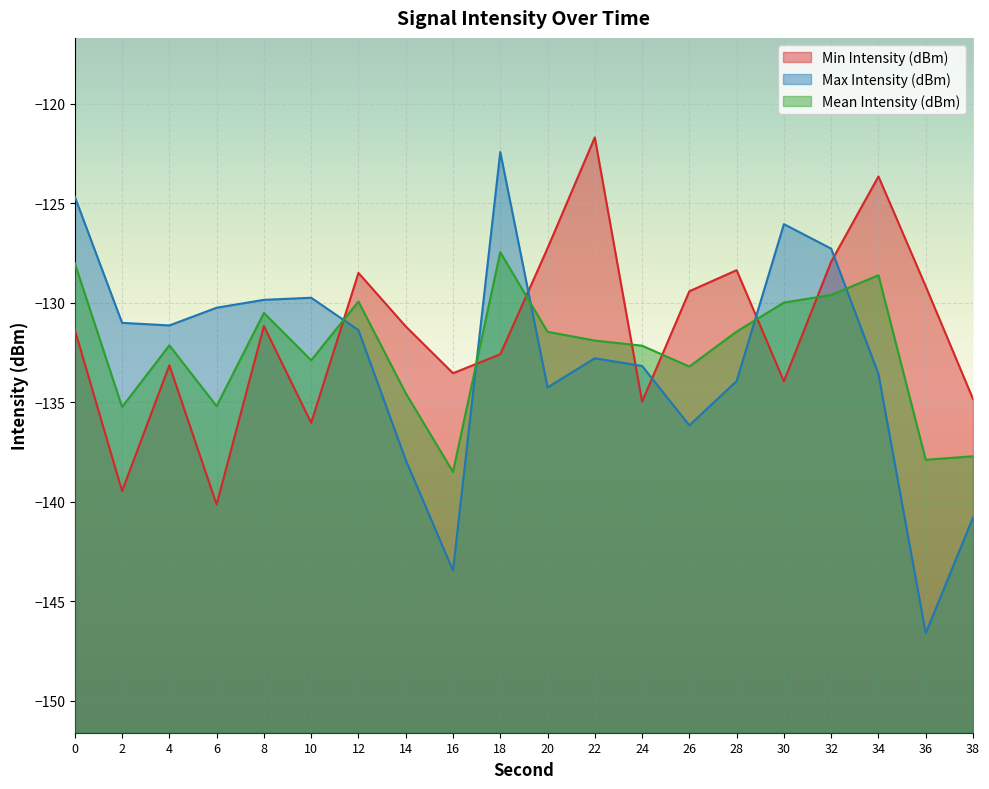

How many interior local peaks does the Mean Intensity (dBm) series have?

5